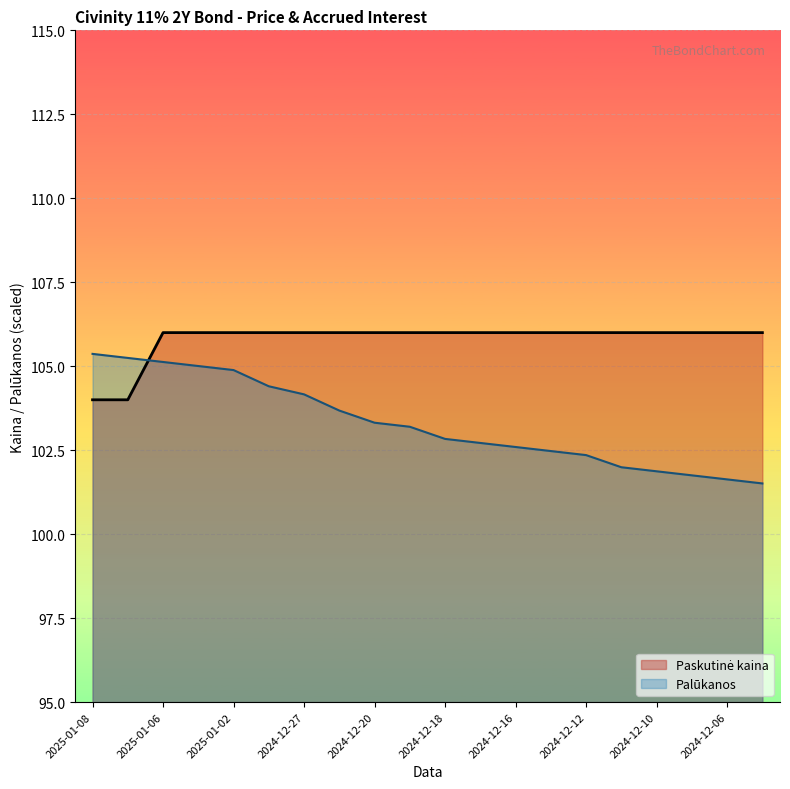

Which series has the largest total across all categories?

Paskutinė kaina